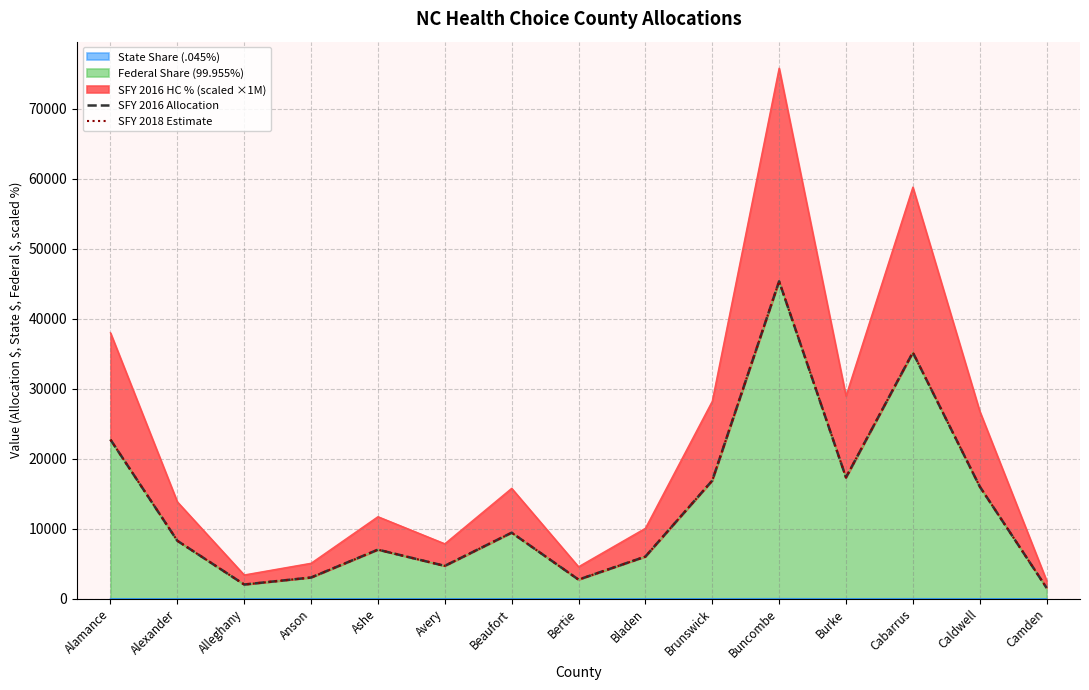

At which label is SFY 2018 Estimate closest to 23447?

Alamance